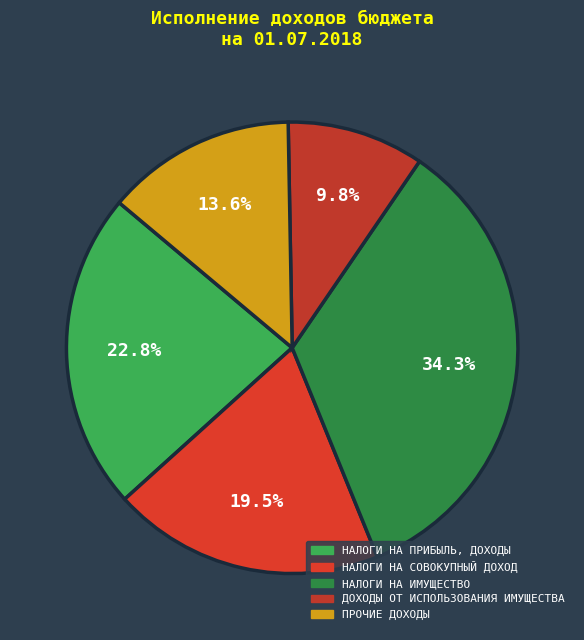

Which category has the smallest portion of the pie?

ДОХОДЫ ОТ ИСПОЛЬЗОВАНИЯ ИМУЩЕСТВА